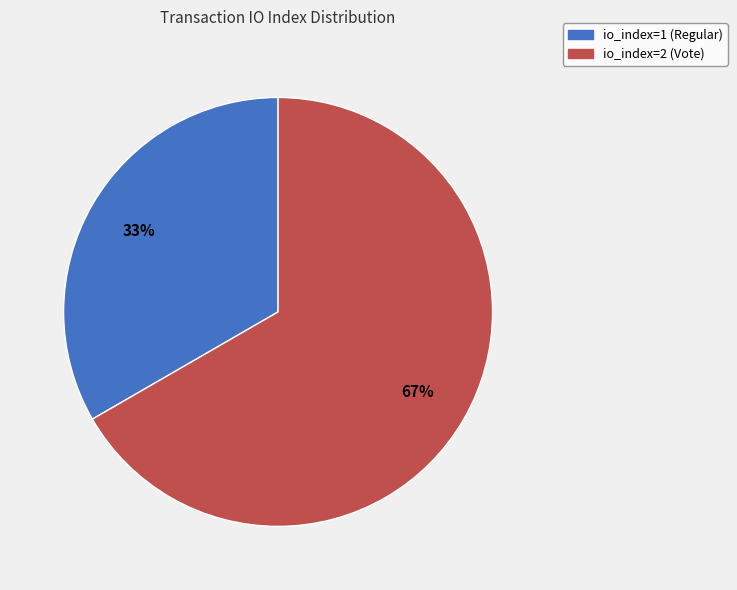

Count the number of slices in the pie.

2